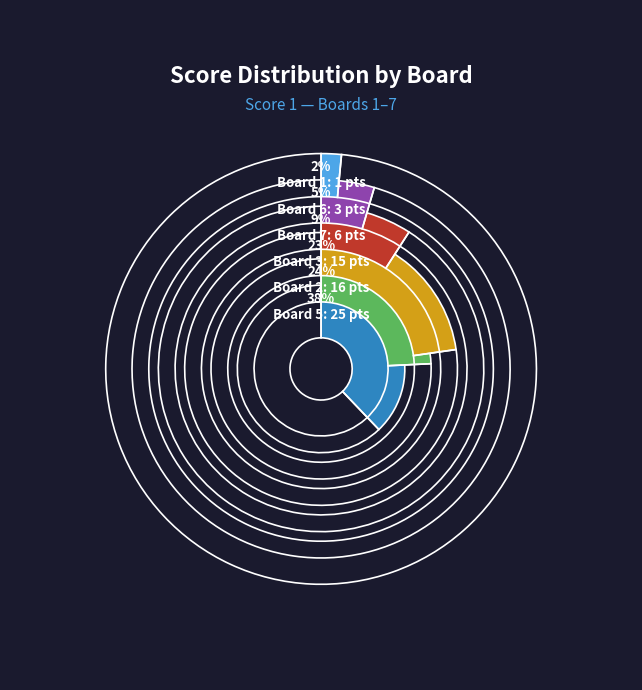

True or false: Board 1 accounts for 1% of the total.

False